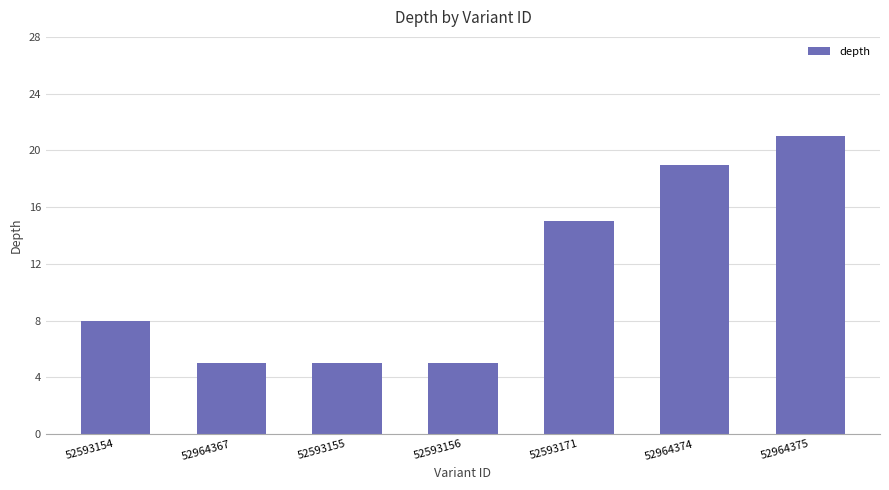

What is the difference between the maximum and minimum values?

16